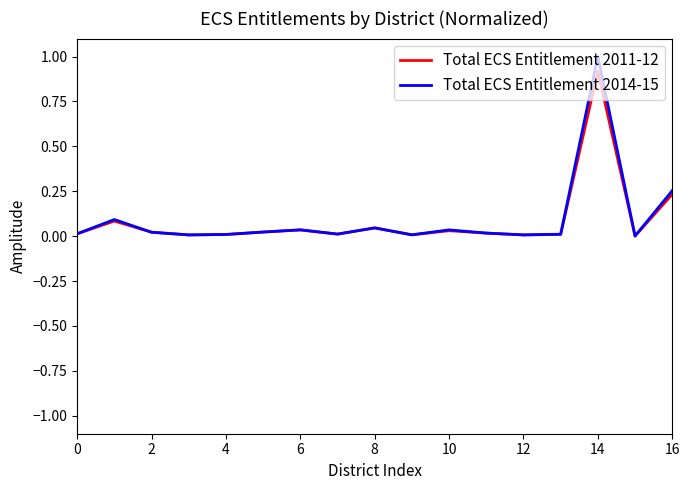

Which series has the largest range (max minus min)?

Total ECS Entitlement 2014-15